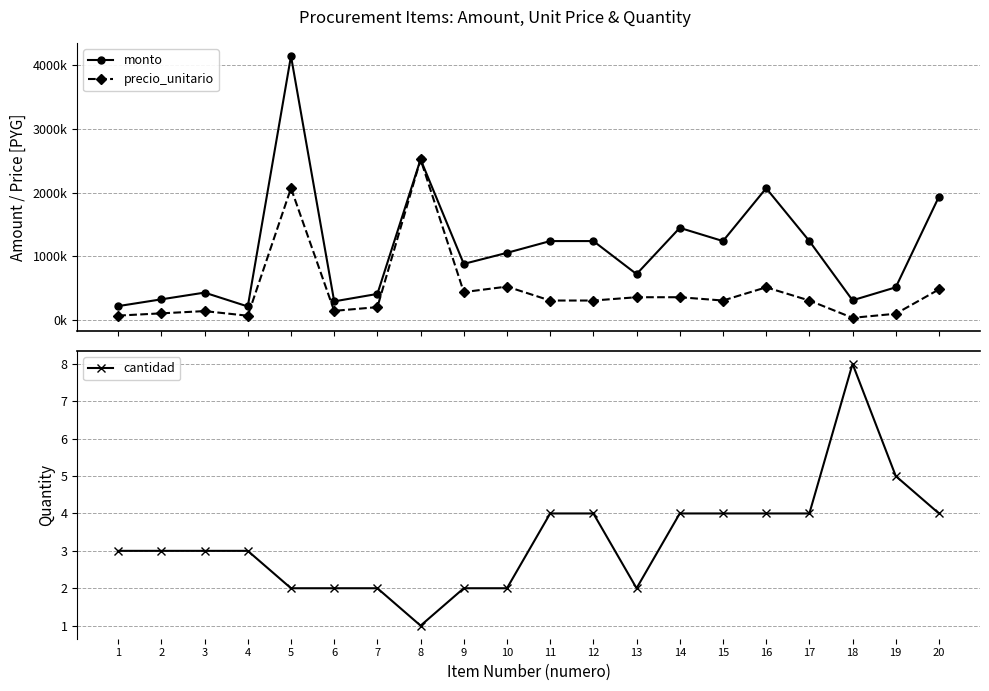

How many lines are shown in the chart?

3